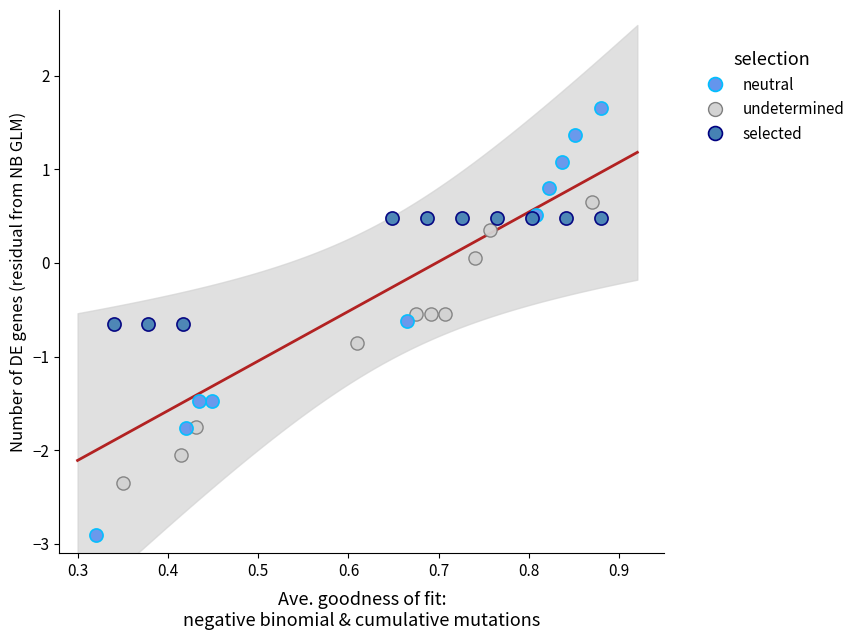

Which series reaches the maximum Y coordinate?

neutral